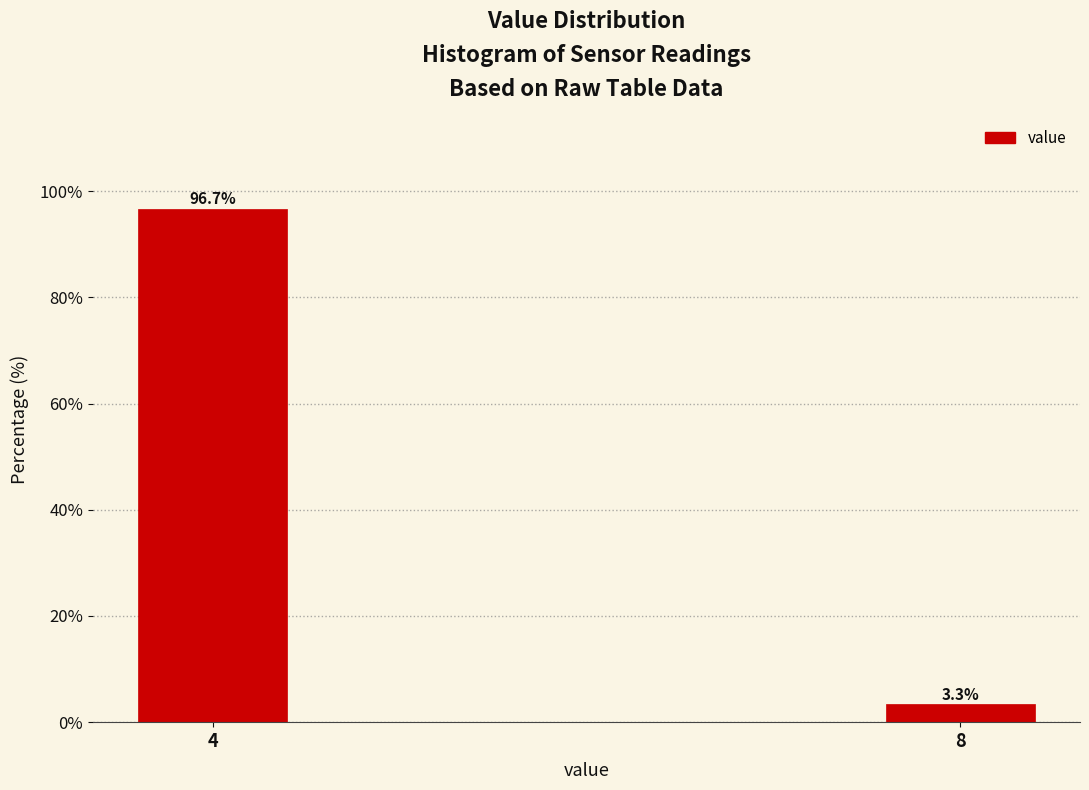

Reading right to left, what are all the values shown in this chart?

8=3.3	4=96.7